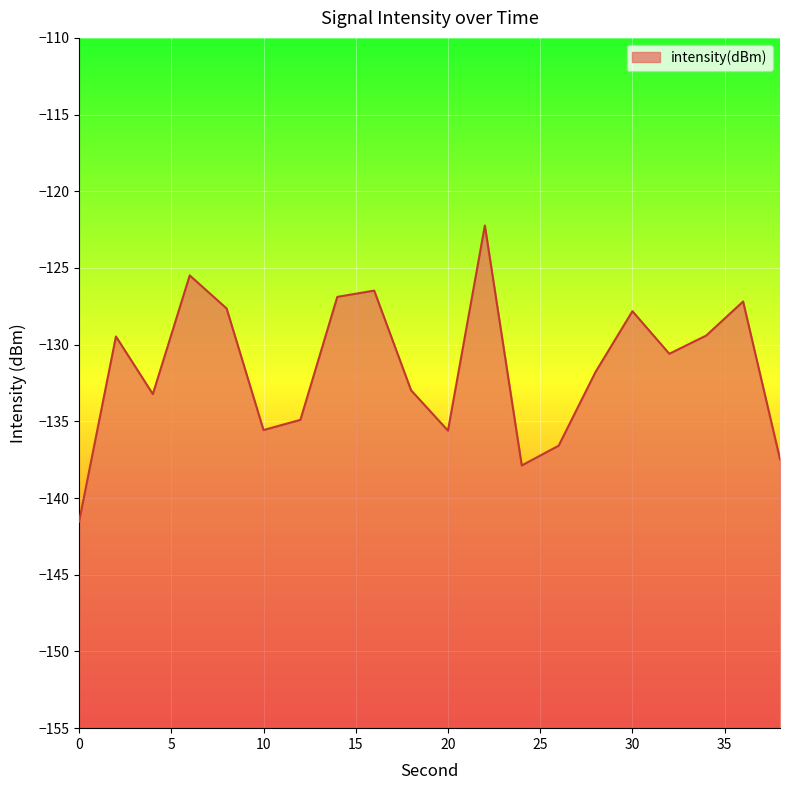

Reading right to left, what are all the values shown in this chart?

-137.5	-127.2	-129.4	-130.6	-127.8	-131.8	-136.6	-137.9	-122.2	-135.6	-133.0	-126.5	-126.9	-134.9	-135.6	-127.6	-125.5	-133.2	-129.5	-141.5